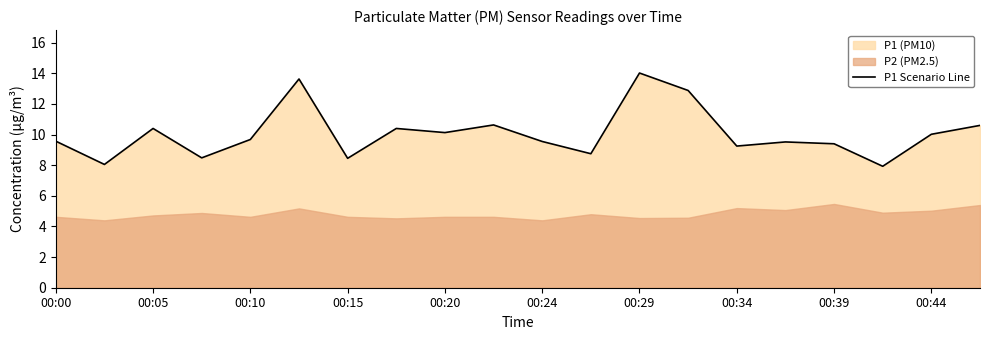

At which label does P1 Scenario Line first exceed 9?

00:00